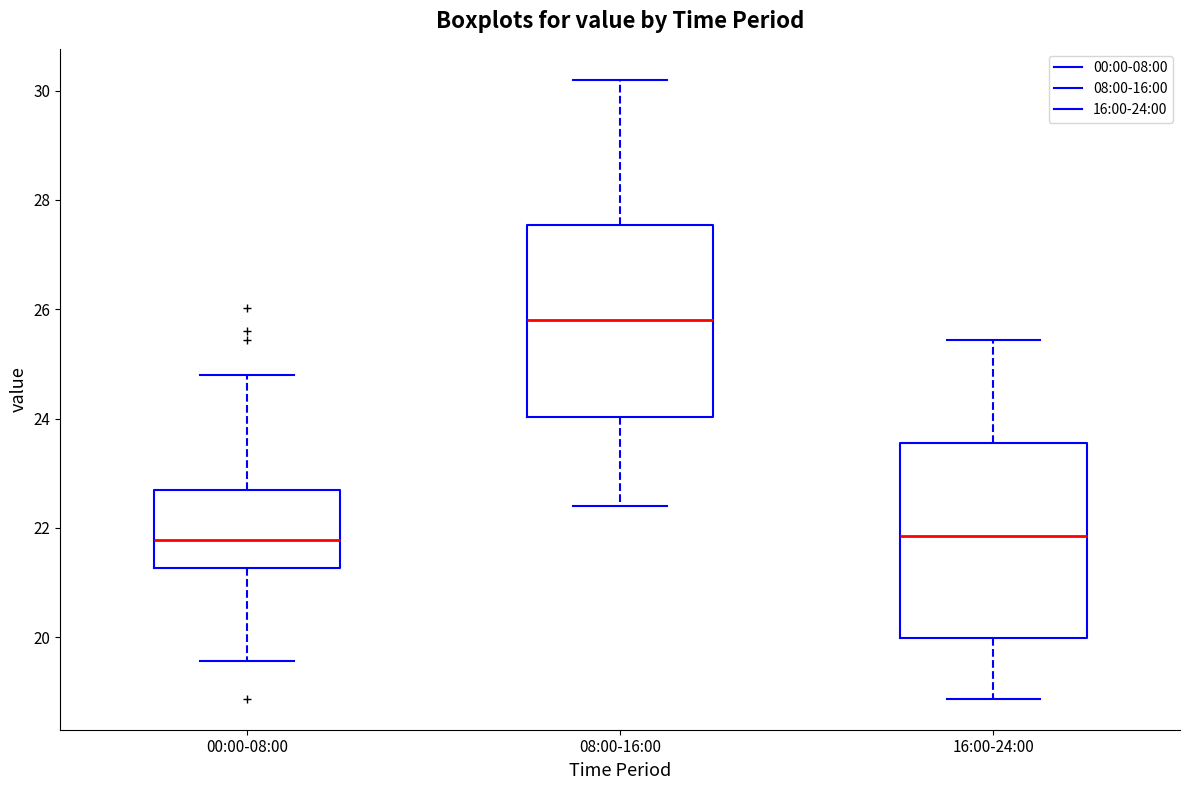

Reading left to right, read every box against the y-axis: the position of its median line, the range the box covers, and the ends of its whiskers. The values are not printed on the chart, so give them approximately, as read against the axis.

00:00-08:00: median 21.8, box 21.2 to 22.6, whiskers 19.6 to 24.8
08:00-16:00: median 25.8, box 24.0 to 27.6, whiskers 22.4 to 30.2
16:00-24:00: median 21.8, box 20.0 to 23.6, whiskers 18.8 to 25.4